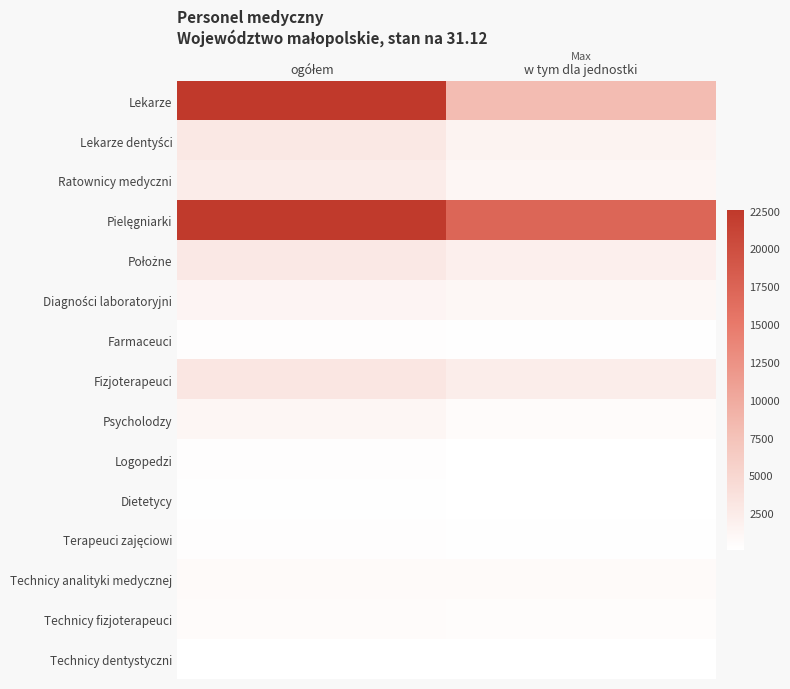

What is the spread (max minus min) of values at w tym dla jednostki?

17173